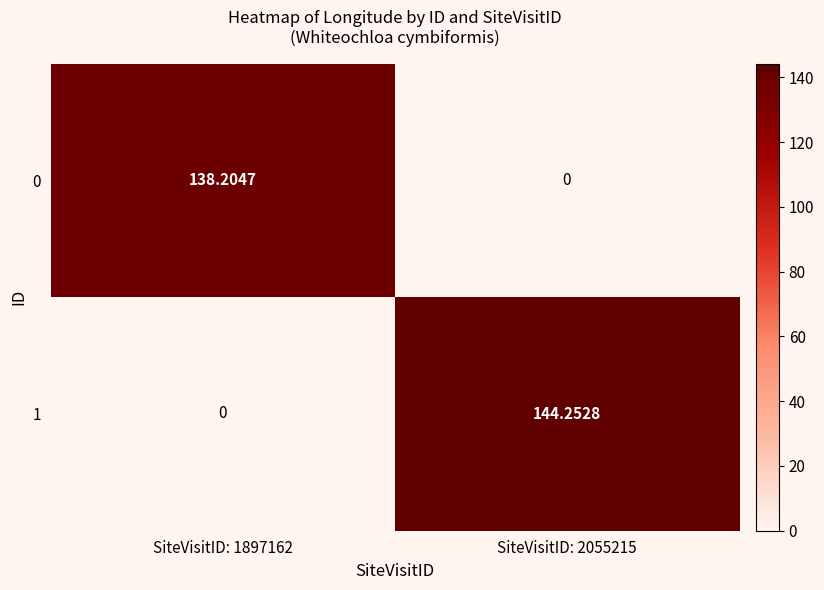

Is the value of 0 at SiteVisitID: 2055215 greater than the value of 1 at SiteVisitID: 2055215?

No